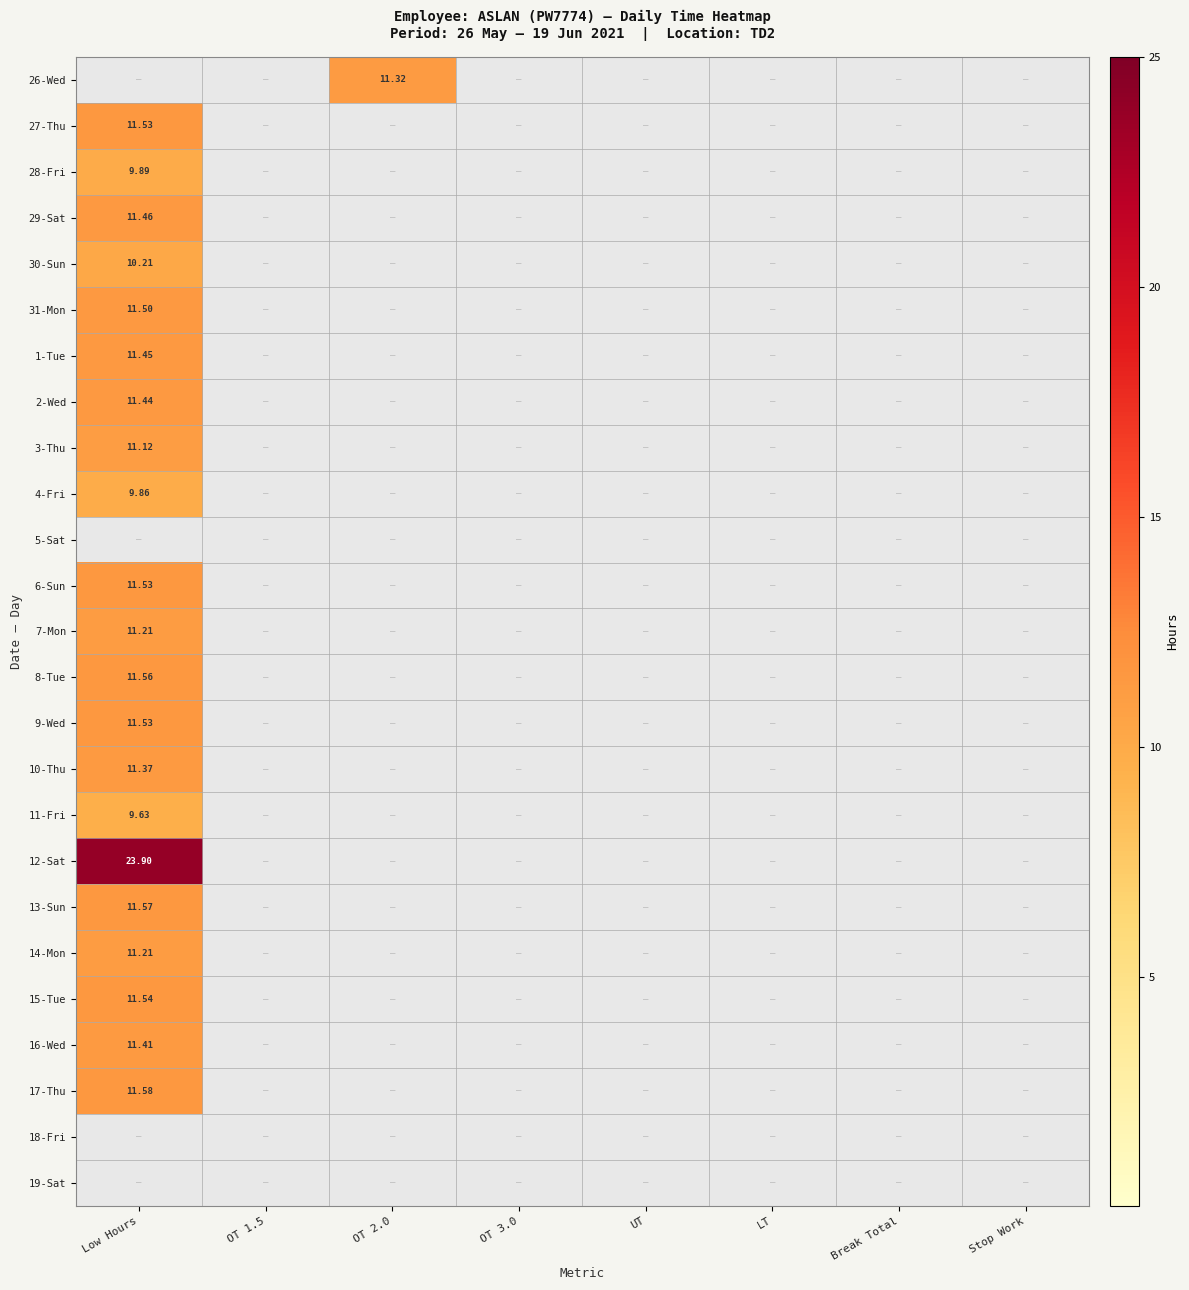

How many series are shown in this chart?

25